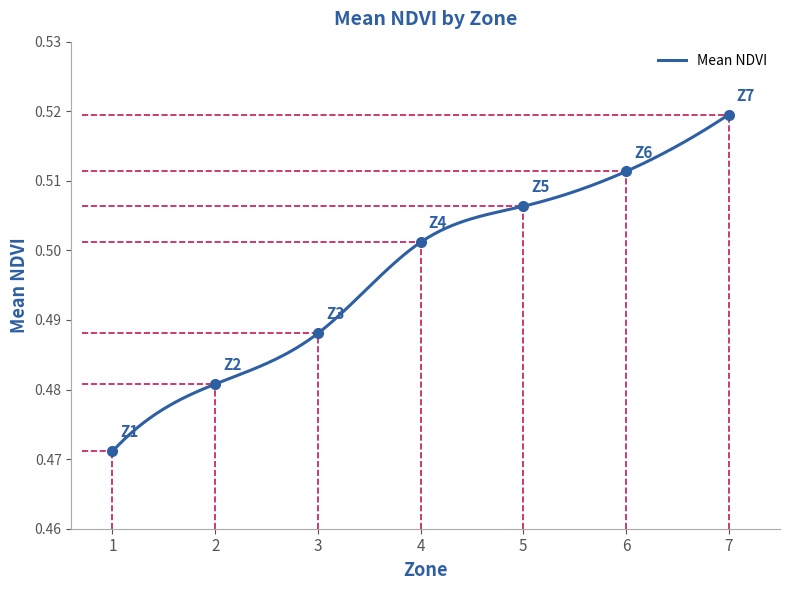

How many series are shown in this chart?

1